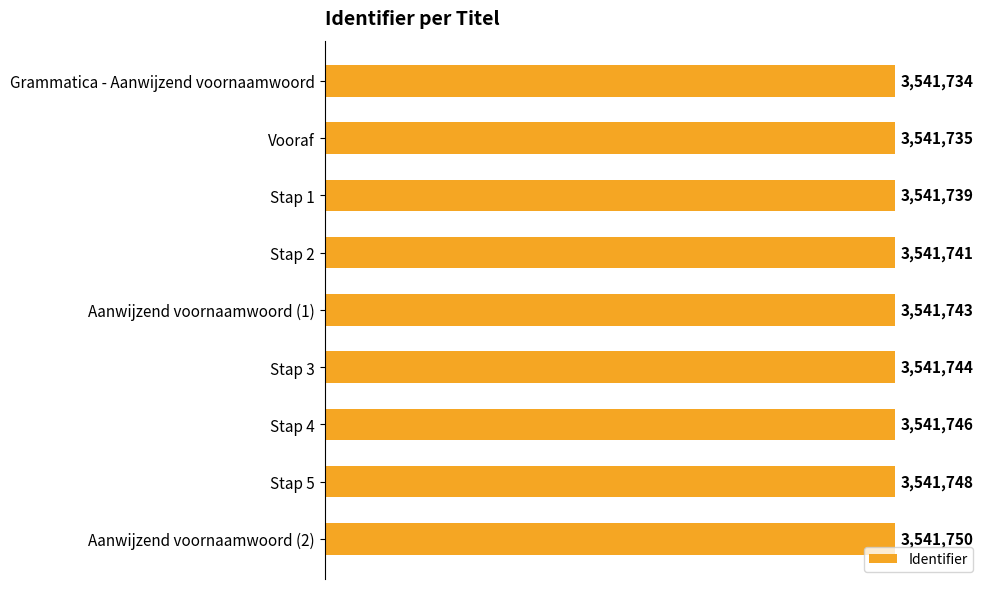

Does the chart contain any negative values?

No